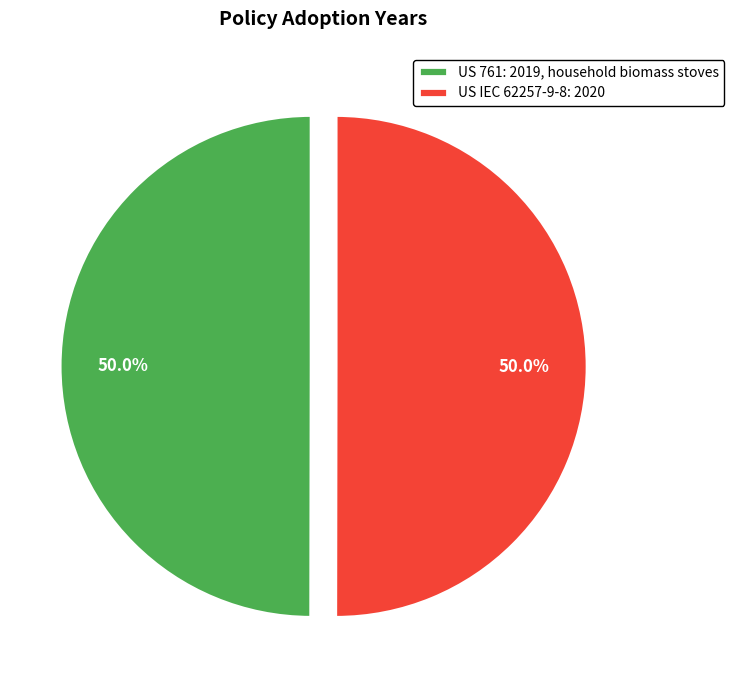

To the nearest percent, what percentage of the pie is US IEC 62257-9-8: 2020?

50%